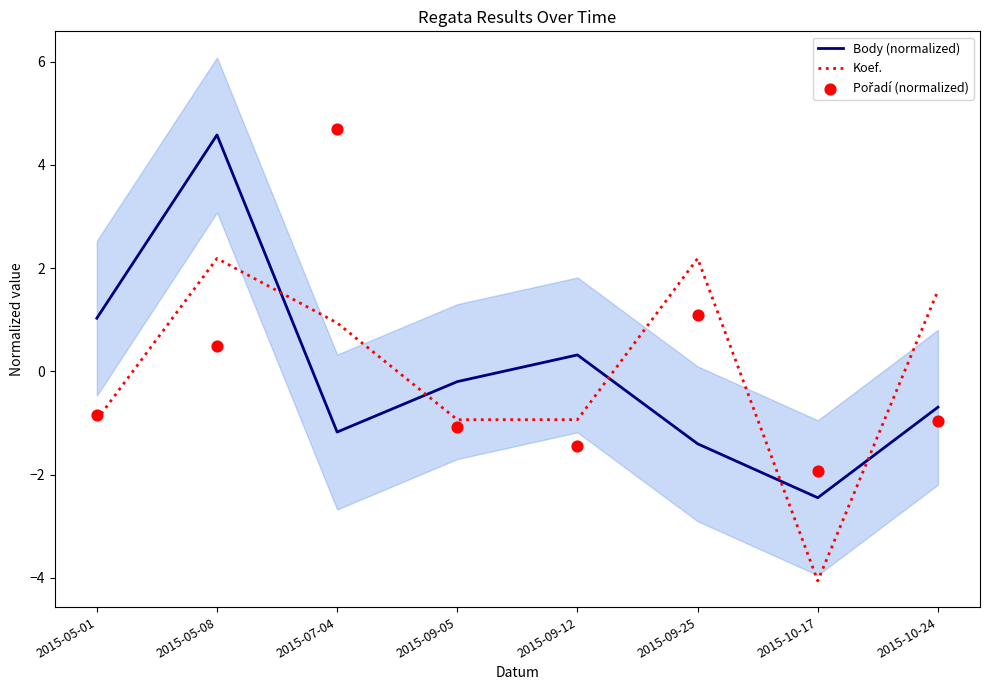

Which series reaches the minimum Y coordinate?

Koef.